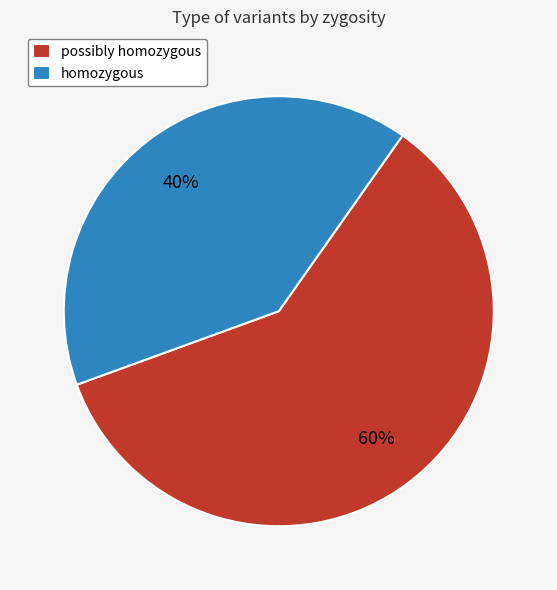

Is homozygous the majority of the pie?

No